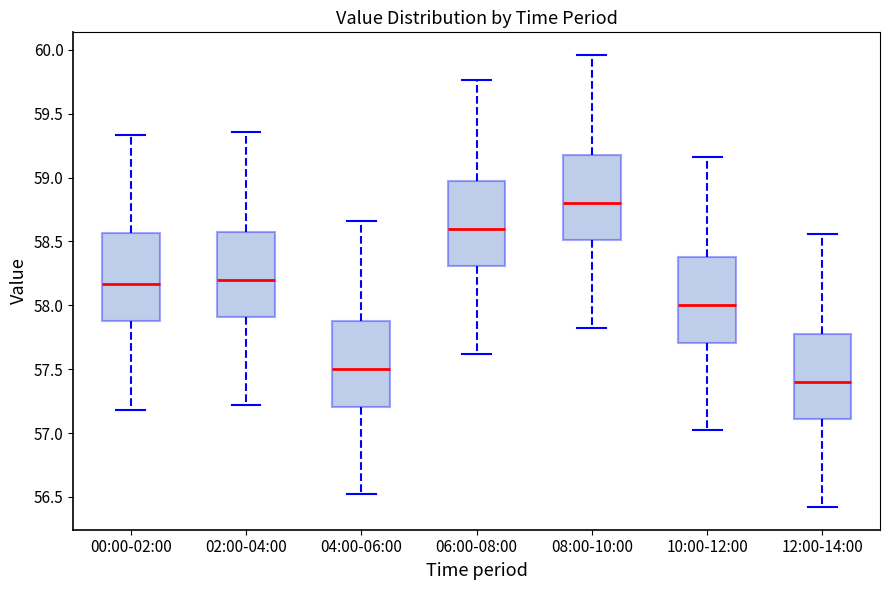

Which box has the lowest median line?

12:00-14:00